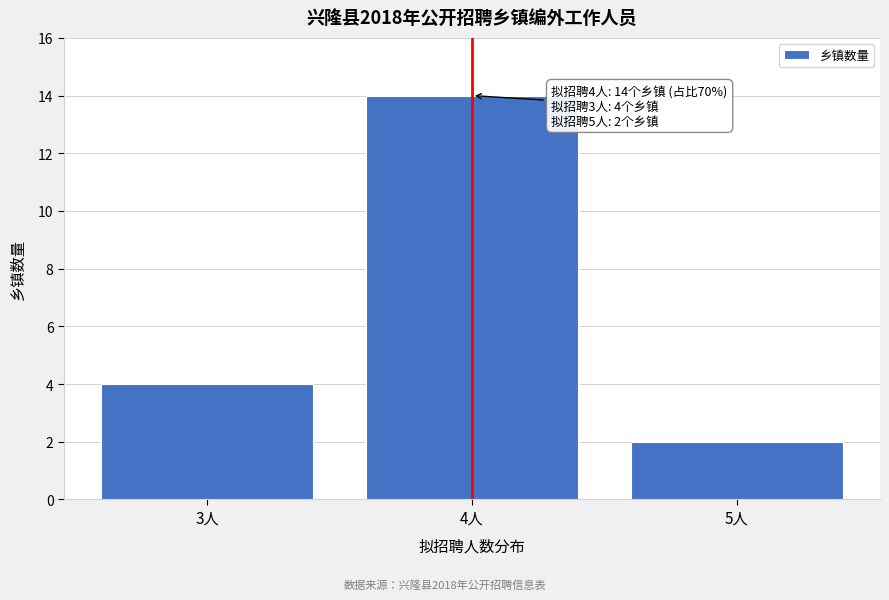

Which range on the x-axis has the tallest bar?

3.5 to 4.5